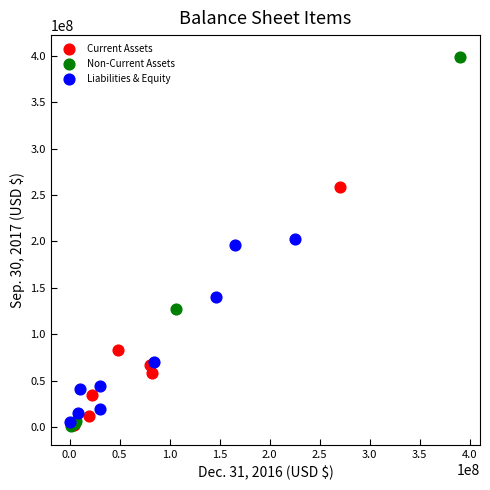

Which series has the widest spread of Y values?

Non-Current Assets